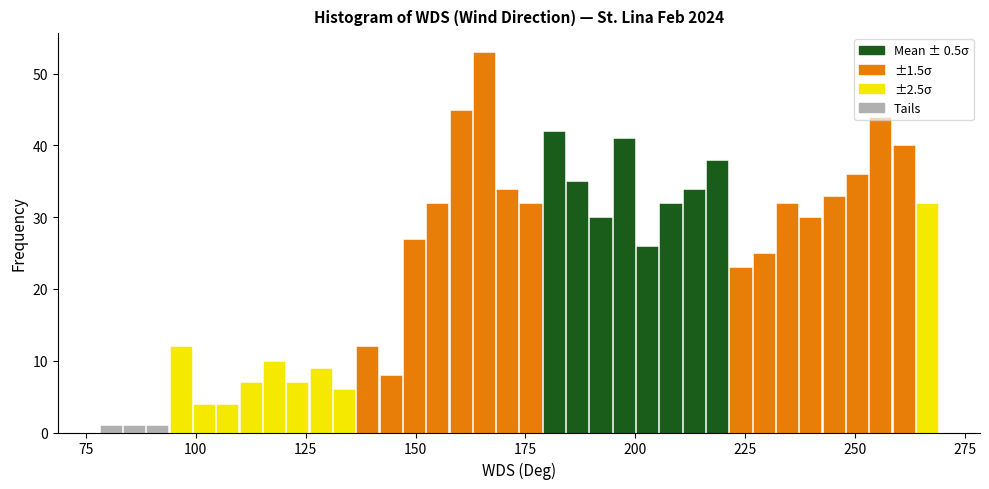

Read against the x-axis, roughly where is the centre of the tallest bar?

165